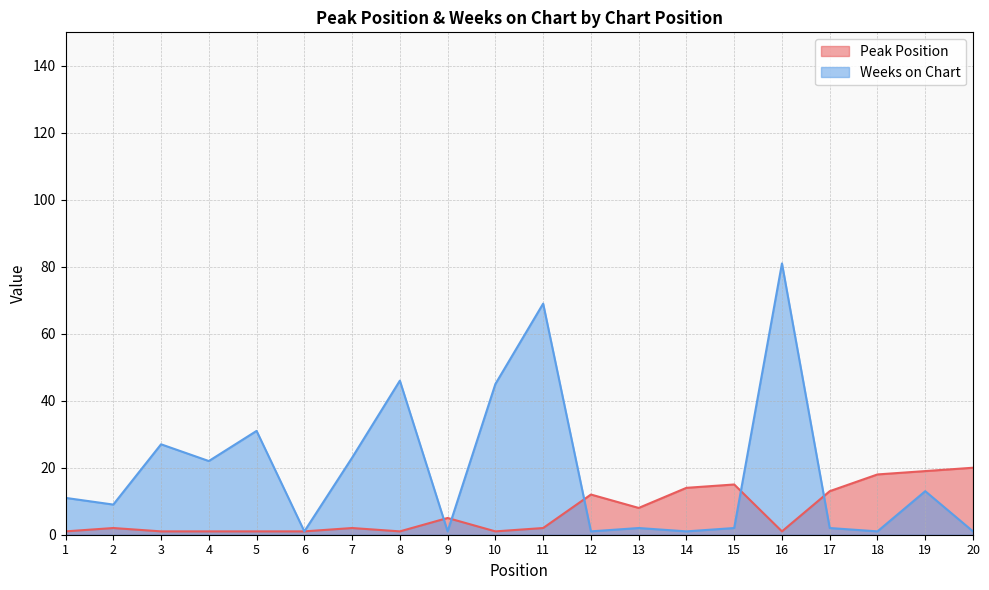

The Peak Position series shows 5 at 9. True or false?

True